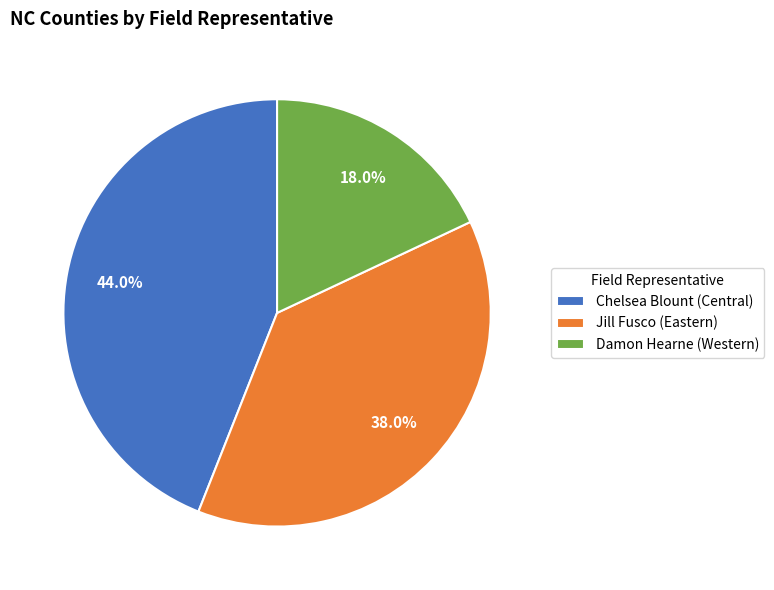

To the nearest percent, what is the average slice percentage?

33%